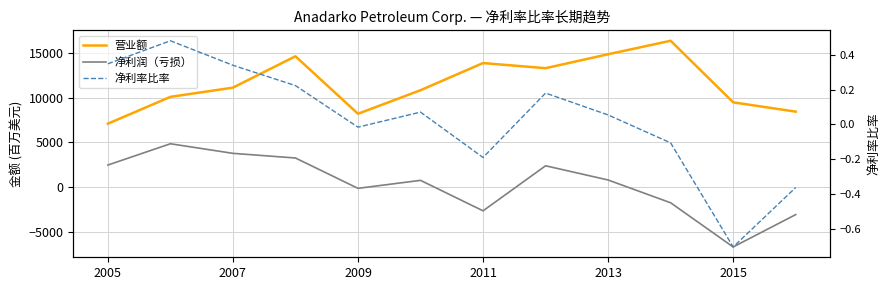

What is the difference between the second highest and second lowest values in the 净利率比率 series?

0.7